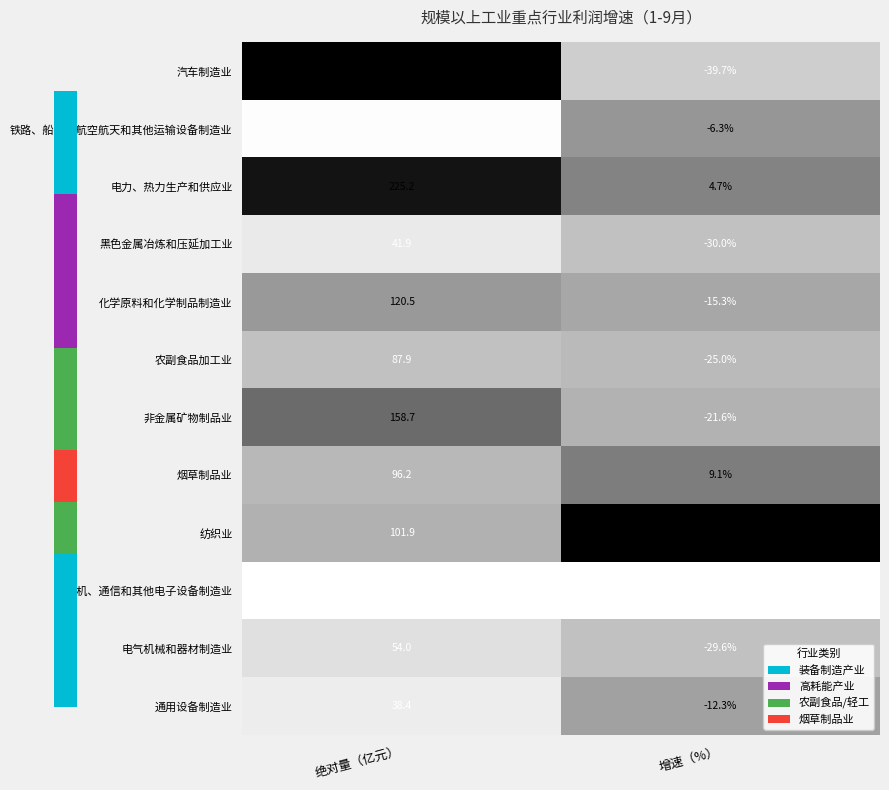

What is the difference between the maximum and minimum values in the 纺织业 series?

24.0